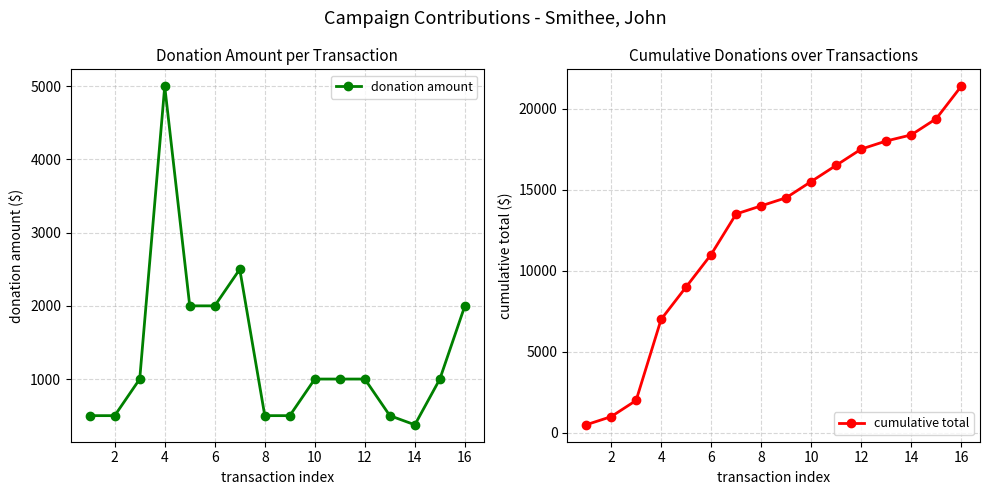

What is the spread (max minus min) of values at 2?

500